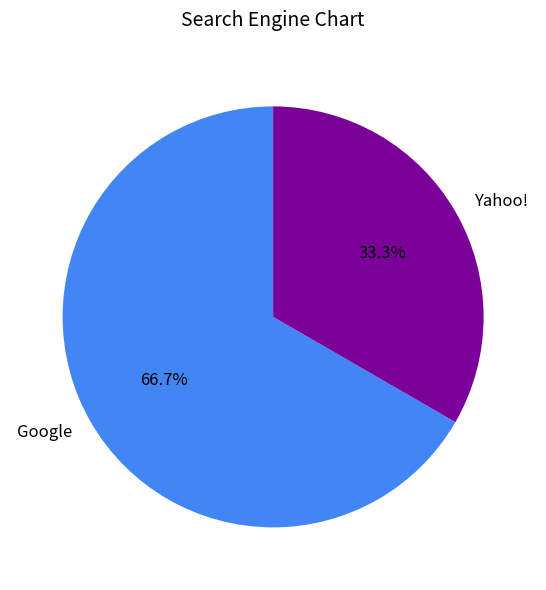

How many slices are in this pie chart?

2